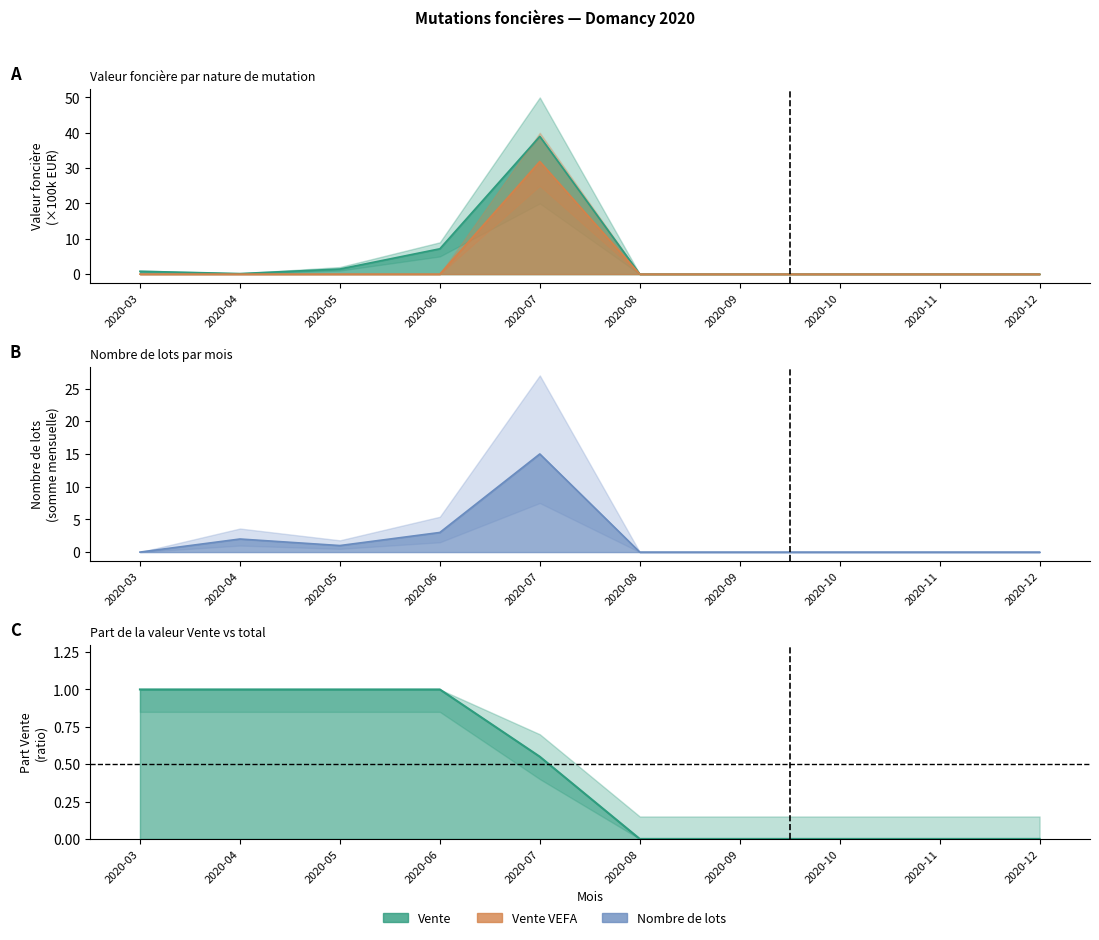

What is the average value of the nombre_lots_sum series?

2.1